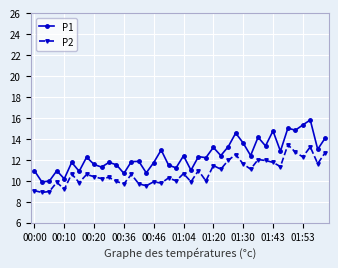

What is the value of the P1 point at the 18th from the left?

12.9